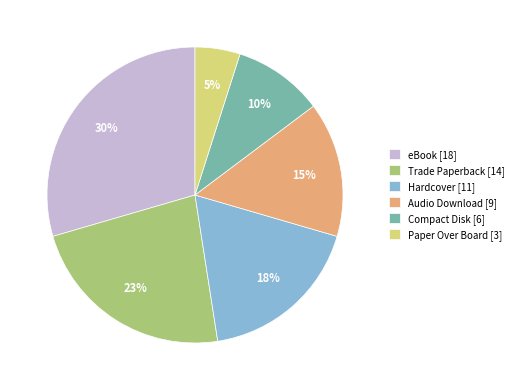

The Trade Paperback slice represents 23% of the pie. True or false?

True